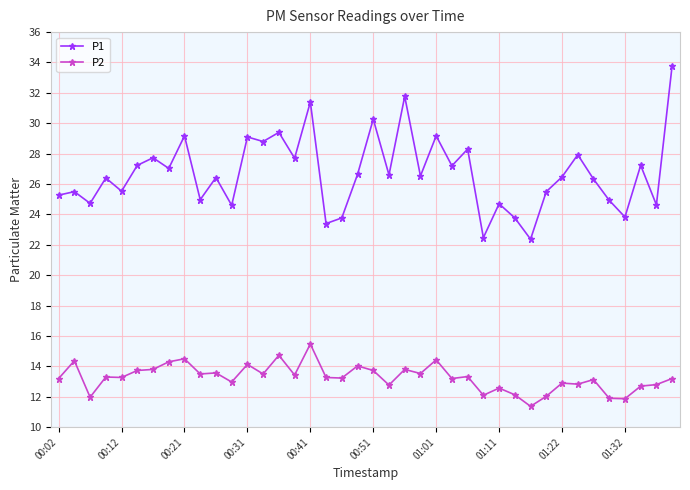

True or false: P2 has more than 0 interior local peaks.

True